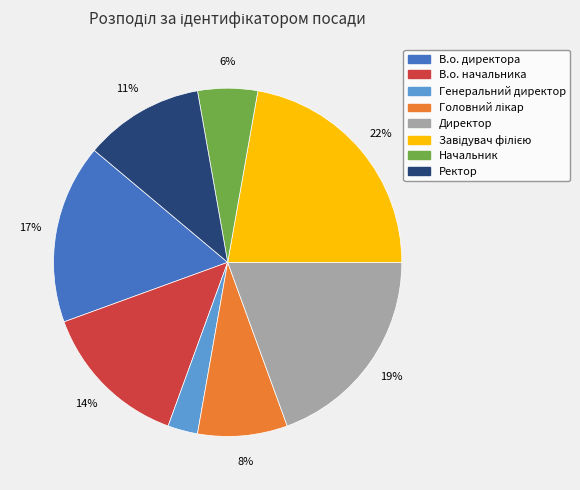

The Директор slice represents 5% of the pie. True or false?

False